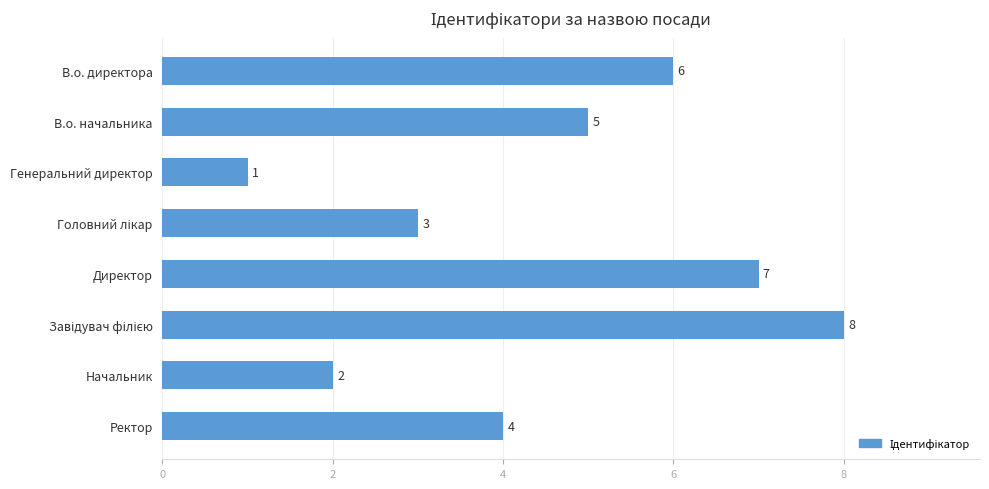

Reading bottom to top, transcribe all the data shown in this chart.

4	2	8	7	3	1	5	6